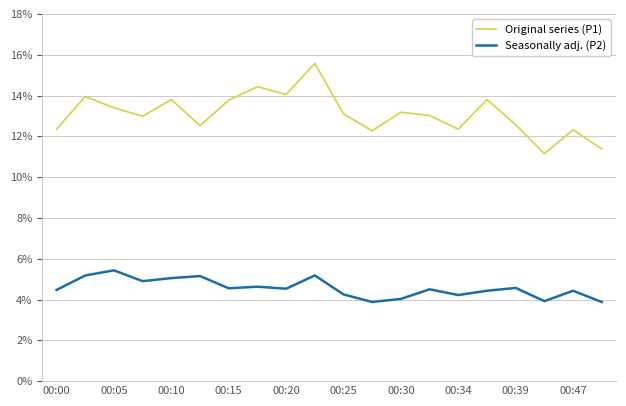

What is the smallest value displayed?

3.9